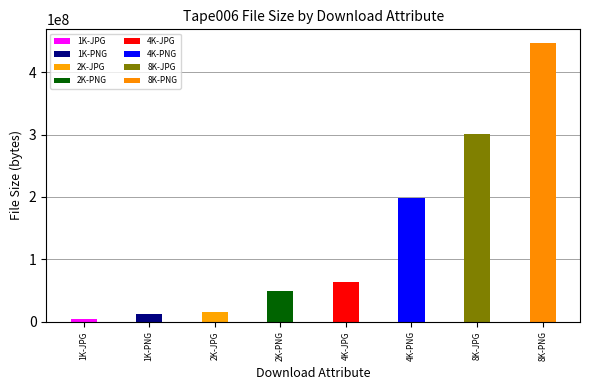

Which label corresponds to the smallest value in the chart?

1K-JPG